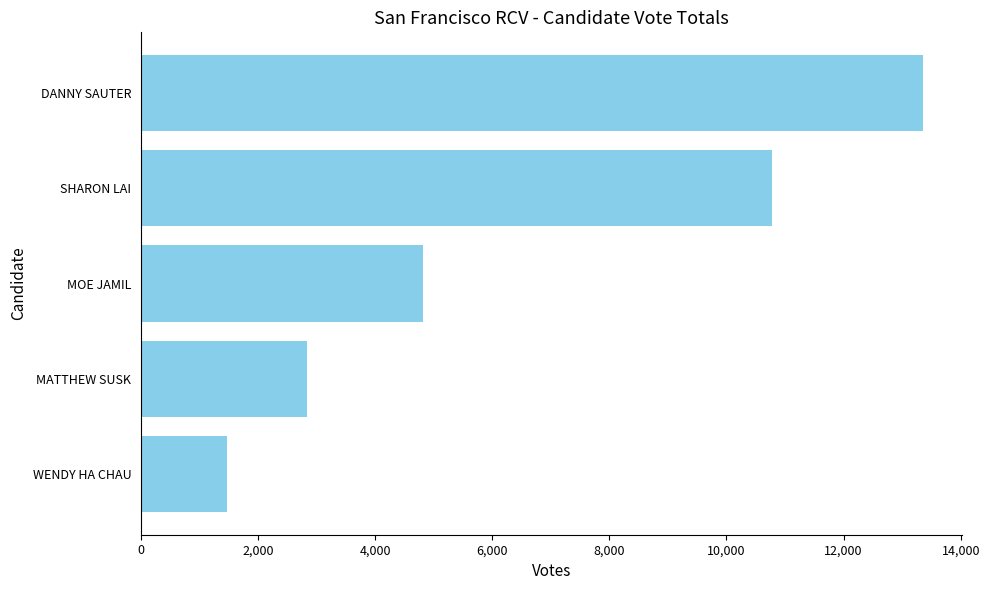

Which category has the highest value across all series?

DANNY SAUTER